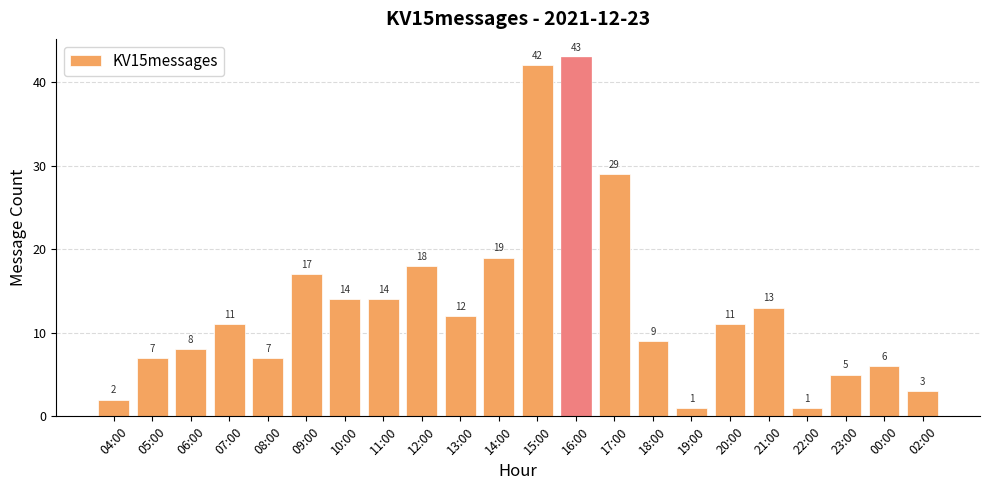

Are the bars horizontal?

No